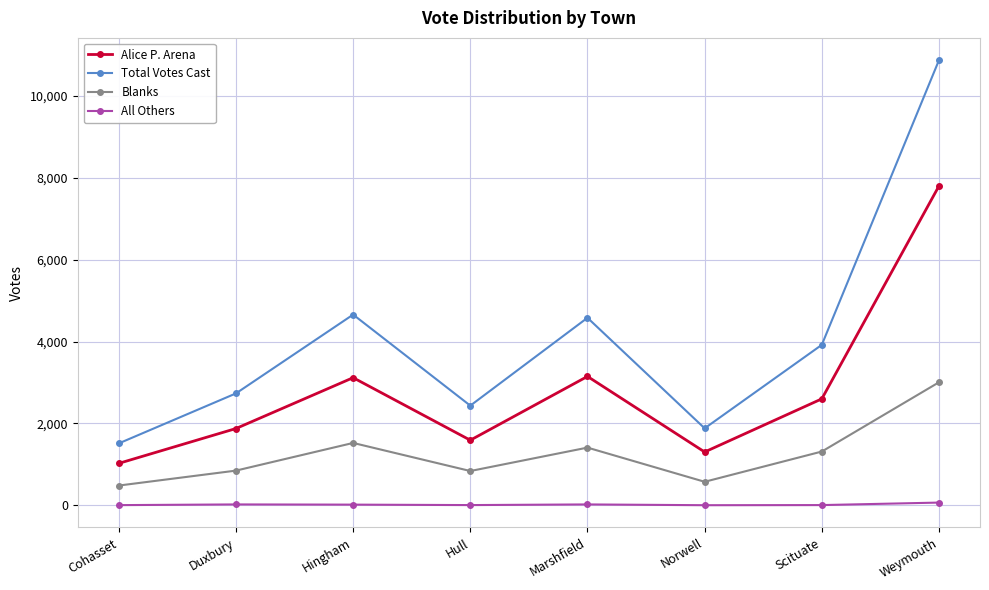

What is the label of the 2nd point from the left?

Duxbury